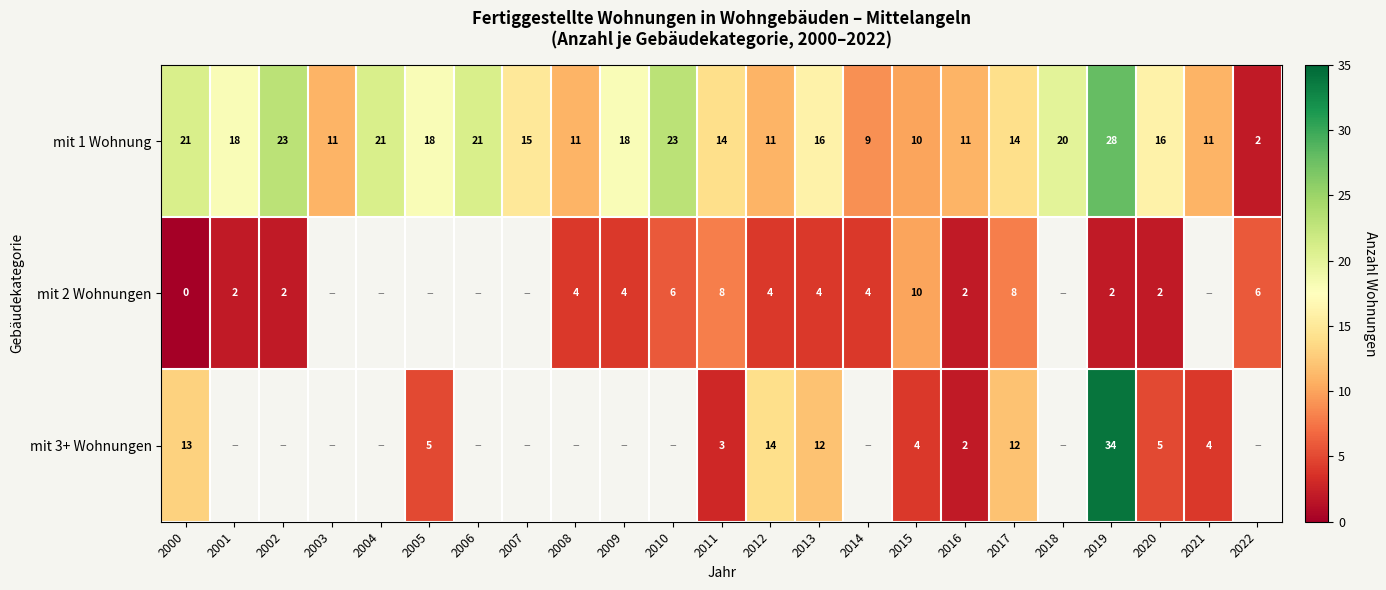

Is the value of mit 1 Wohnung at 2017 greater than the value of mit 2 Wohnungen at 2008?

Yes